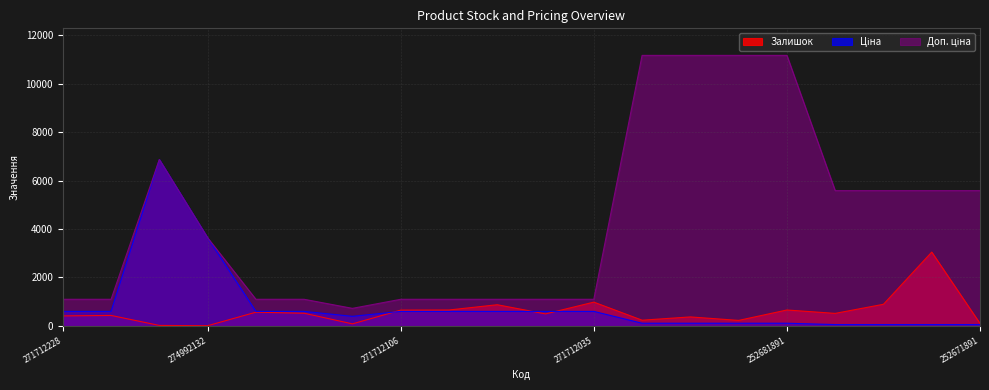

Where does the Ціна series first go above 599?

271712228